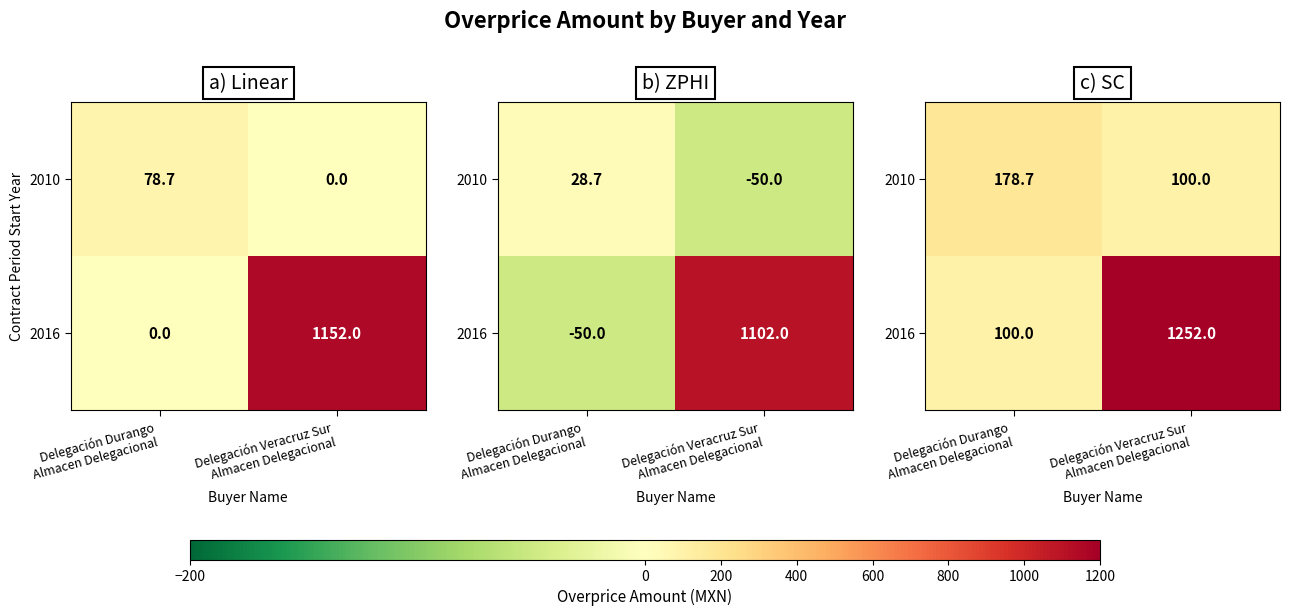

The 2010 series shows 100.0 at Delegación Veracruz Sur Almacen Delegacional. True or false?

True